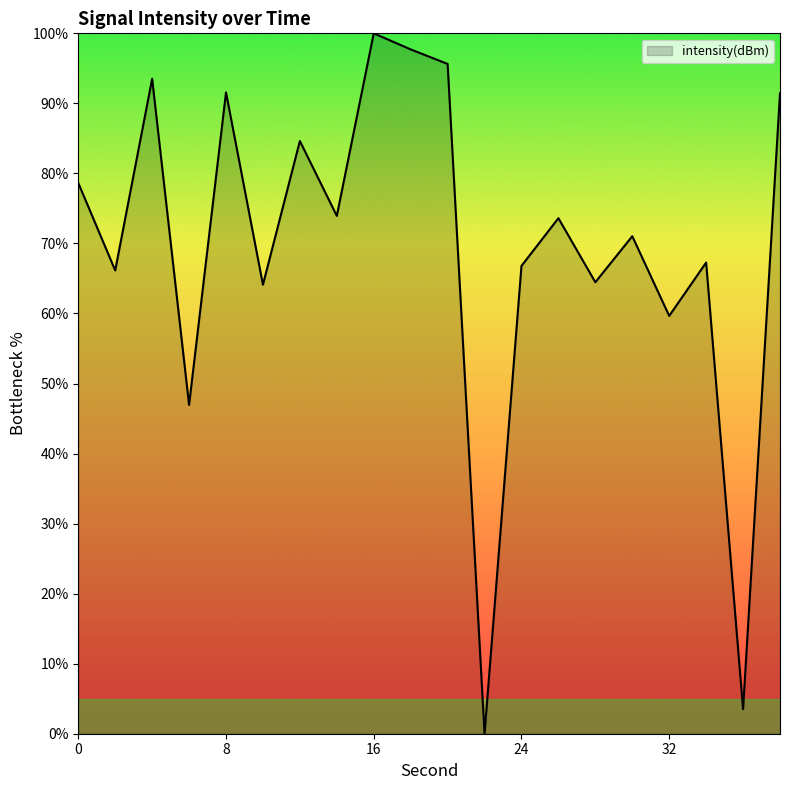

What is the greatest value displayed?

100.0